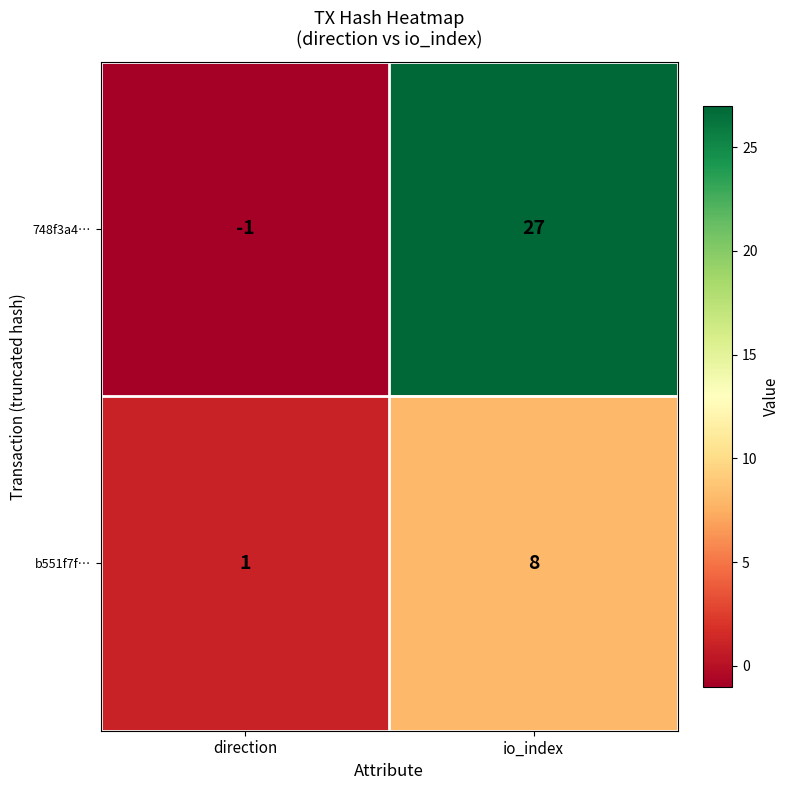

True or false: b551f7f… has a value of 1 at direction.

True